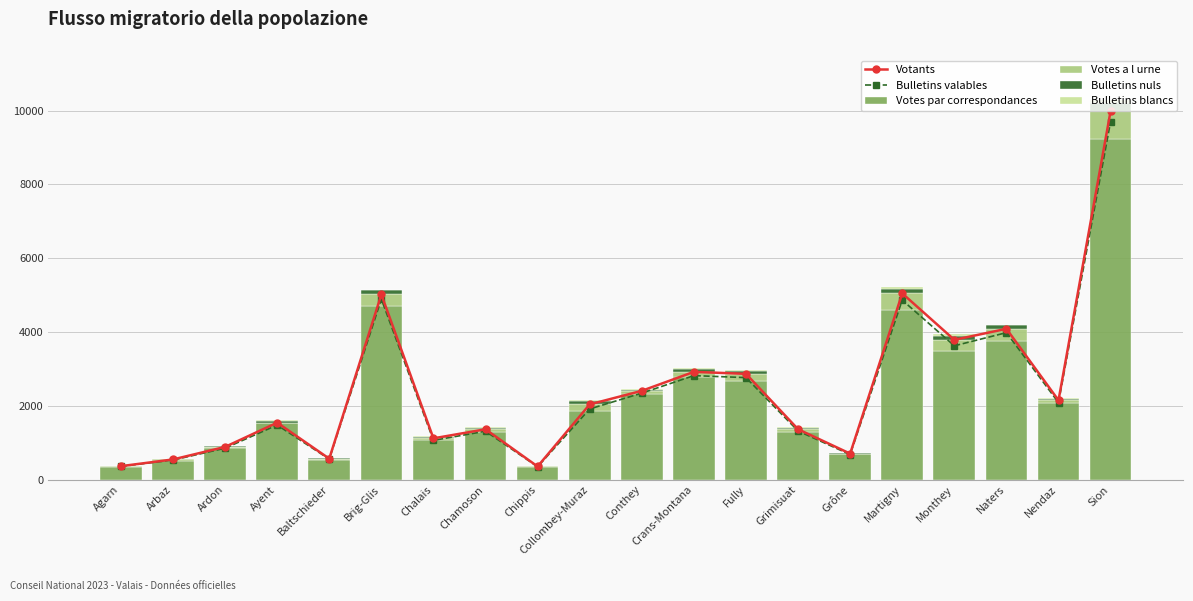

What is the difference between the highest and lowest values at Conthey?

2378